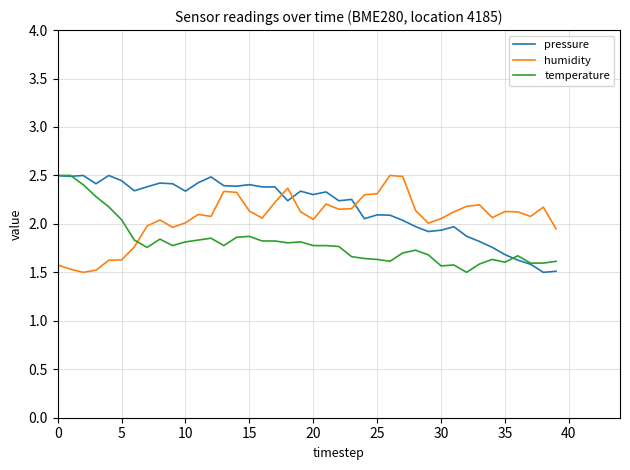

Rank the series by their average value, from lowest to highest.

temperature, humidity, pressure